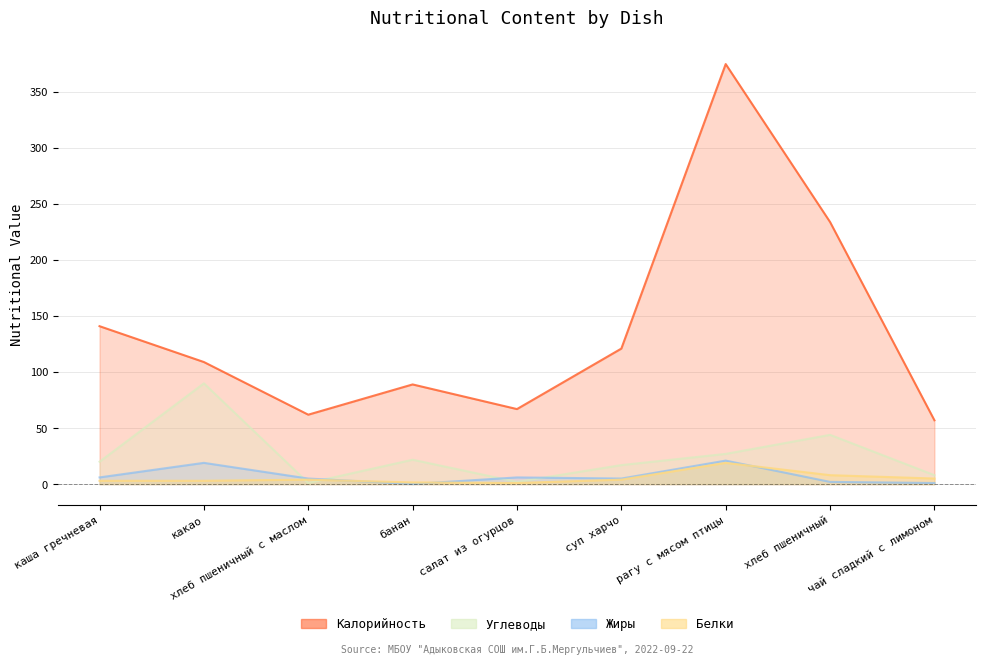

What is the average value of the Калорийность series?

139.4